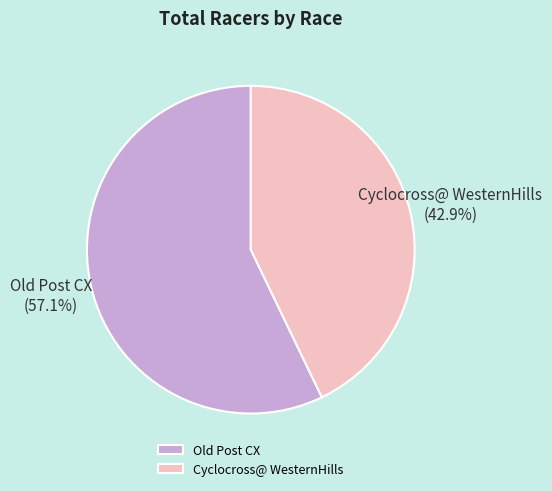

How many segments does this pie chart have?

2